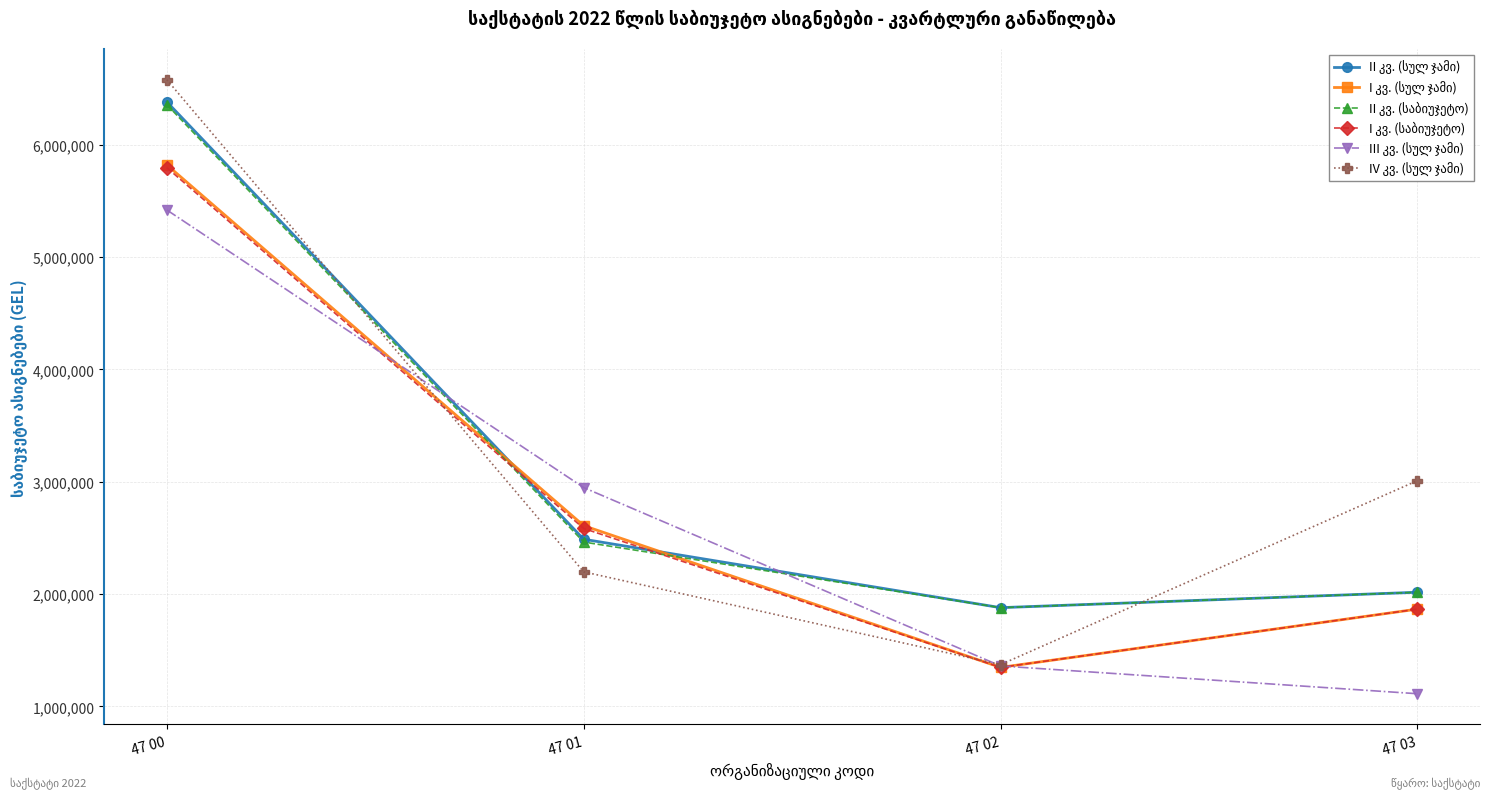

What is the spread (max minus min) of values at 47 00?

1159238